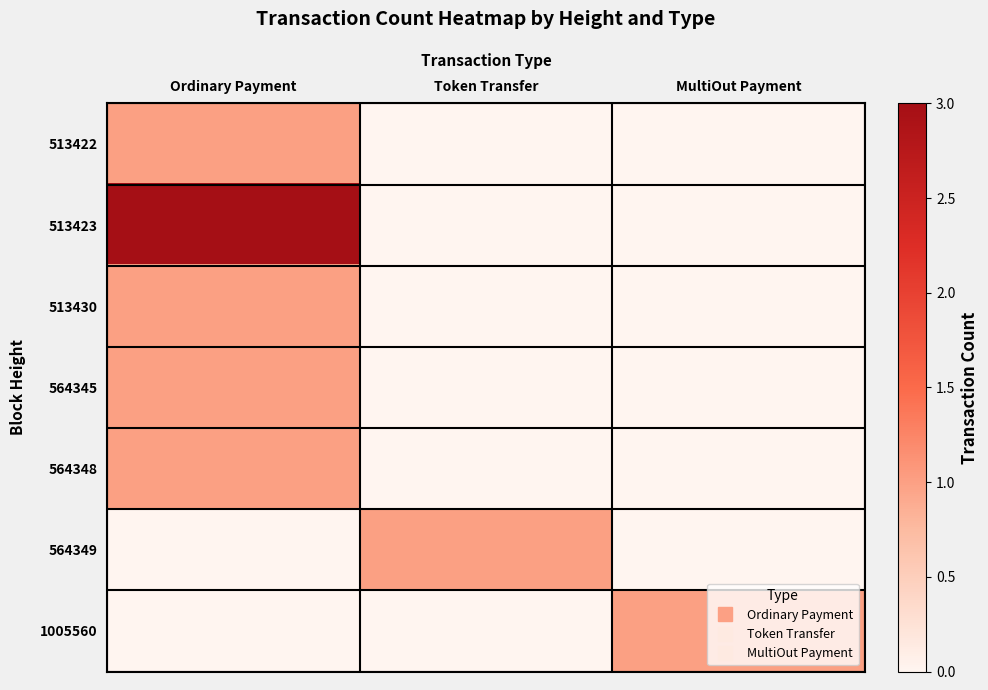

Which category has the lowest value across all series?

Token Transfer